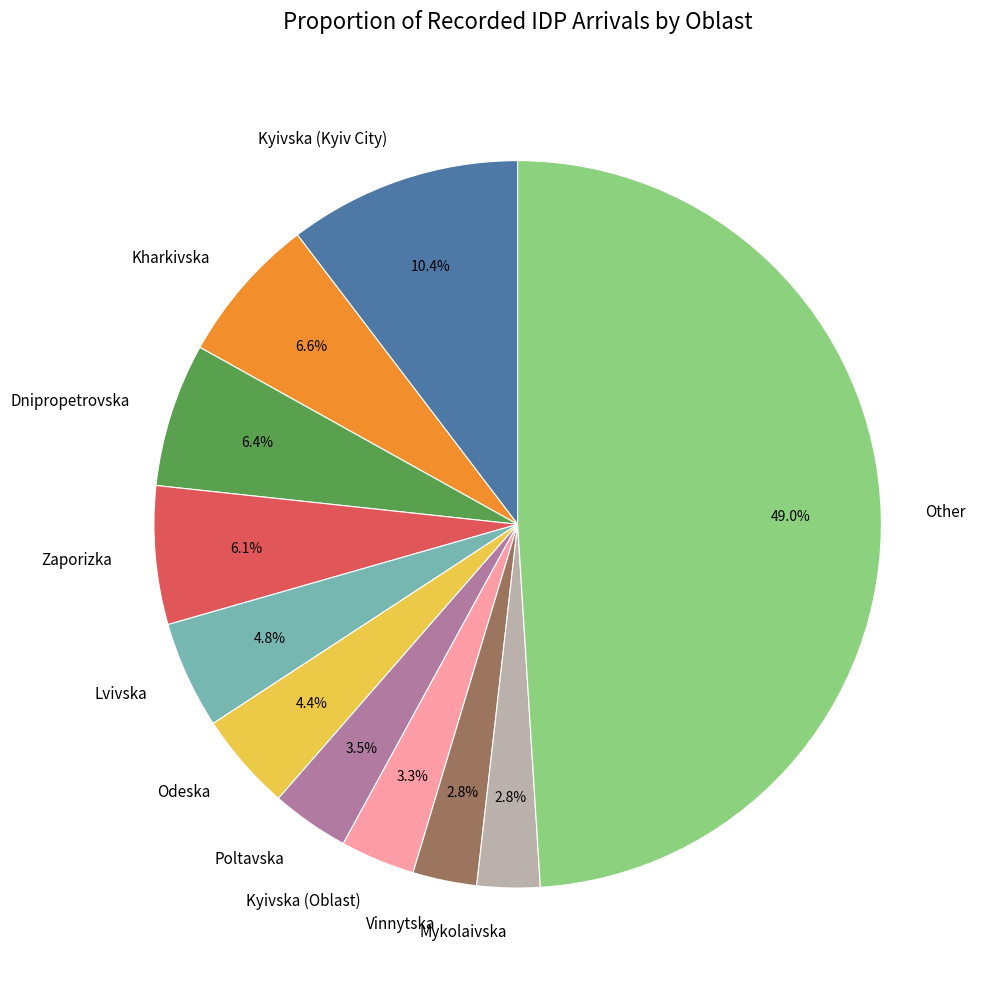

Which has a higher value, Mykolaivska or Kharkivska?

Kharkivska